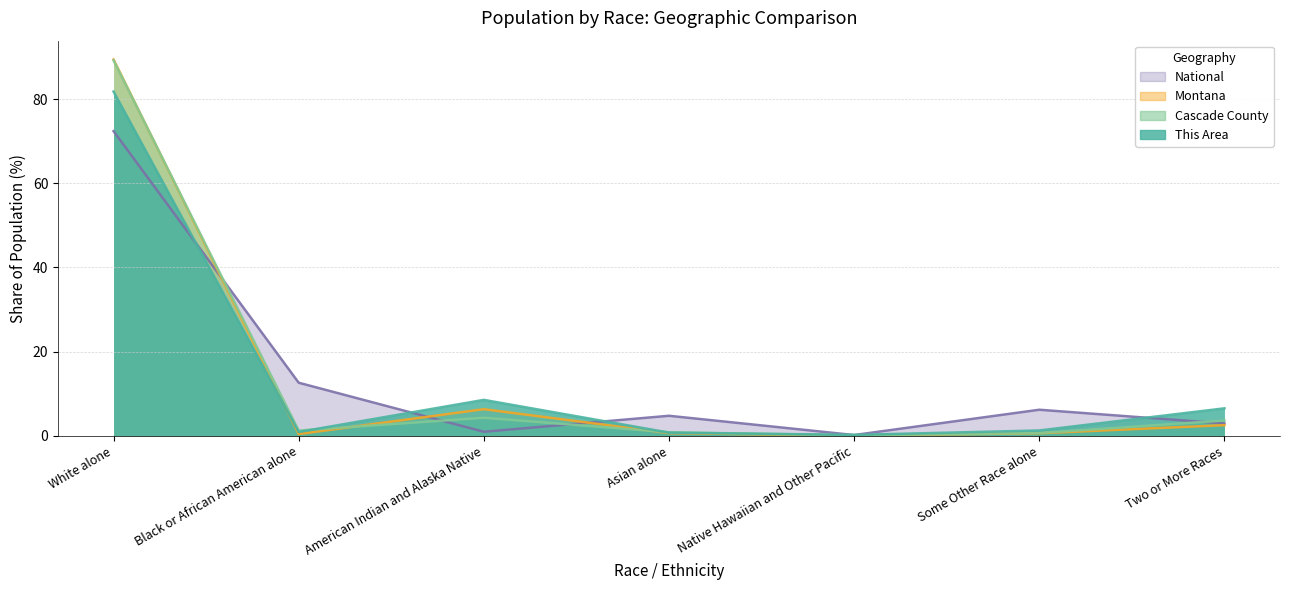

Read the Montana value at Some Other Race alone.

0.6